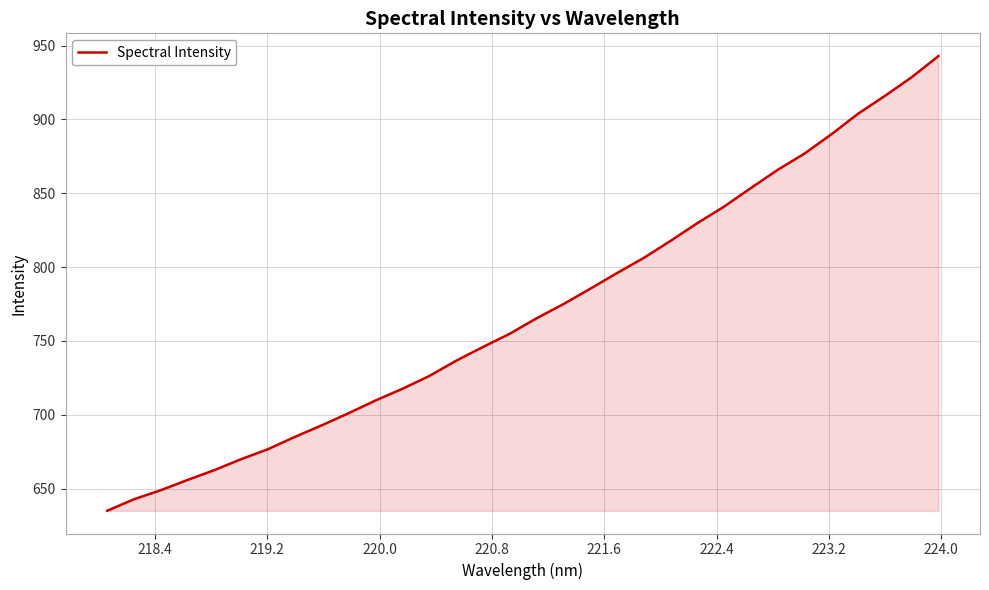

What is the difference between the second highest and second lowest values?

285.8